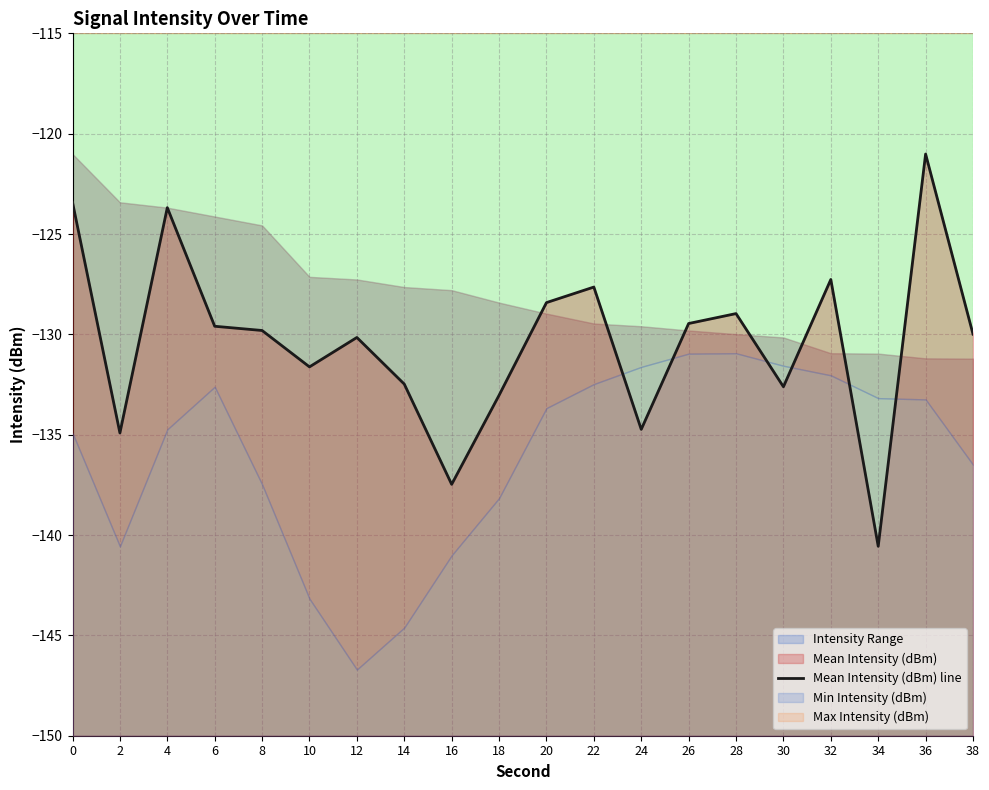

Reading left to right, list all the values displayed in this chart.

0=-123.4	2=-134.9	4=-123.7	6=-129.6	8=-129.8	10=-131.6	12=-130.2	14=-132.5	16=-137.5	18=-133.0	20=-128.4	22=-127.6	24=-134.7	26=-129.5	28=-129.0	30=-132.6	32=-127.3	34=-140.6	36=-121.0	38=-130.0